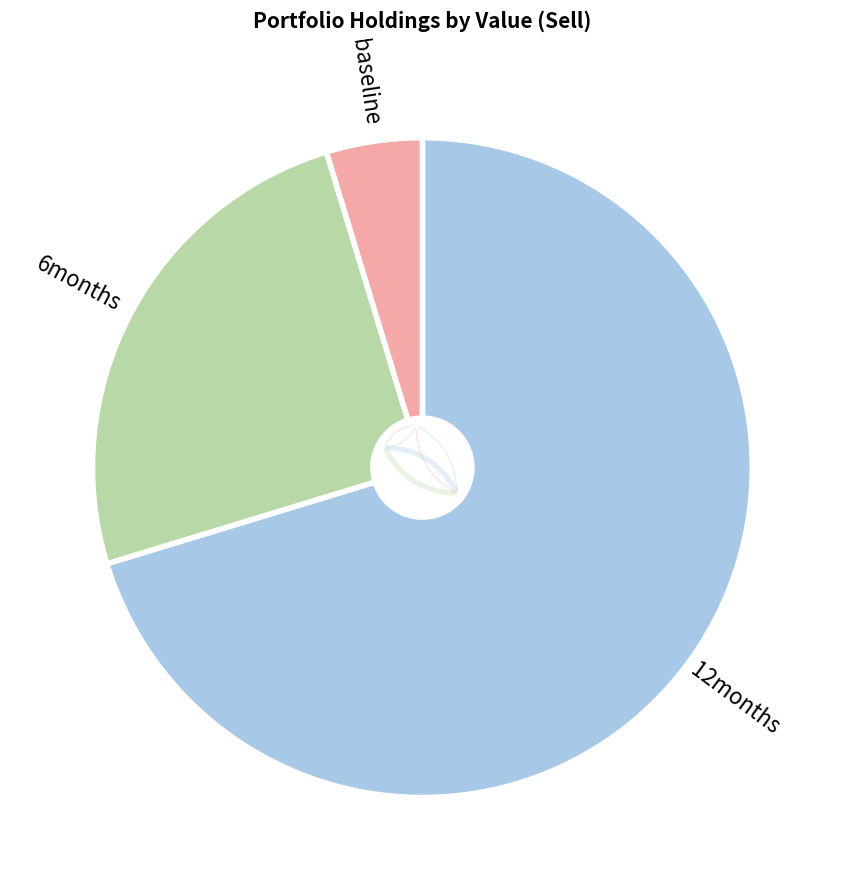

Is there any slice that represents more than half of the pie?

Yes